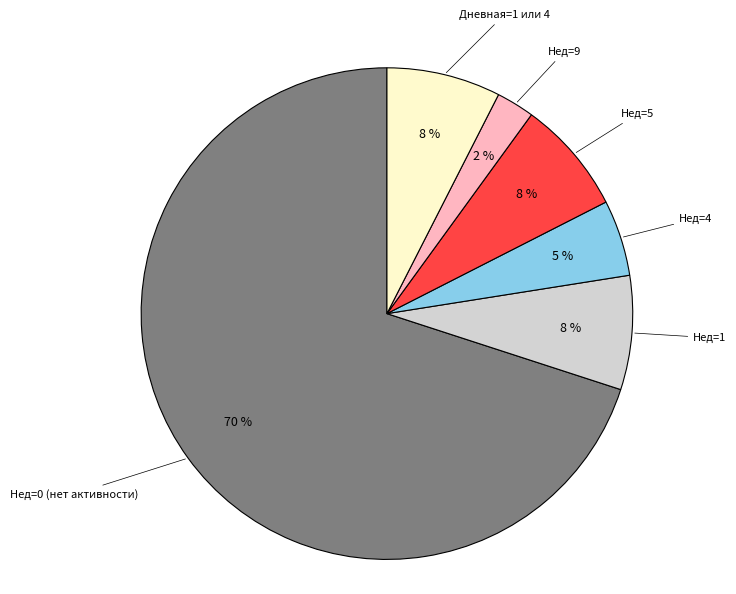

What is the largest slice in the pie chart?

Нед=0 (нет активности)